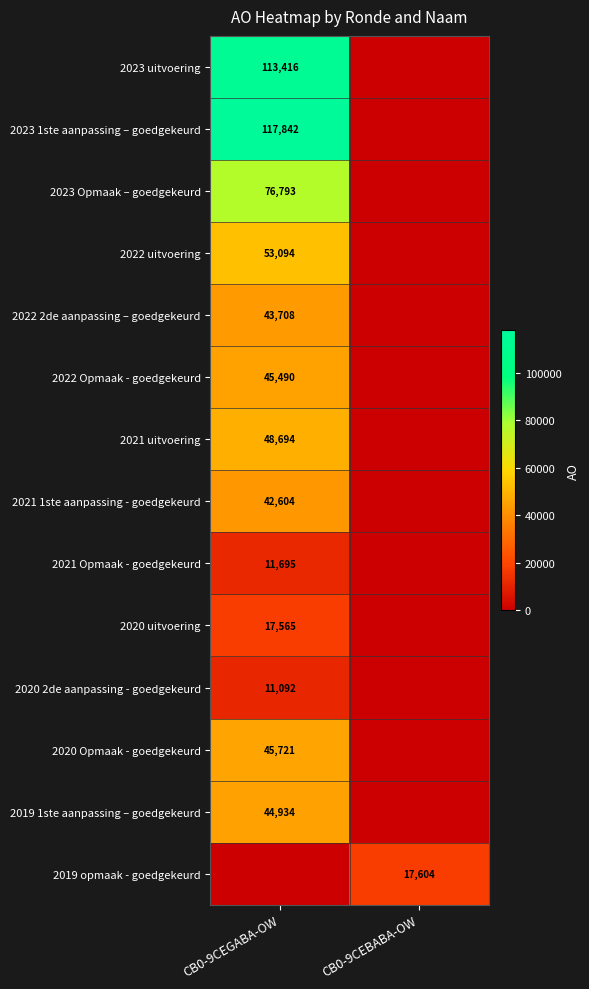

True or false: 2023 1ste aanpassing – goedgekeurd has a value of 202007 at CB0-9CEGABA-OW.

False